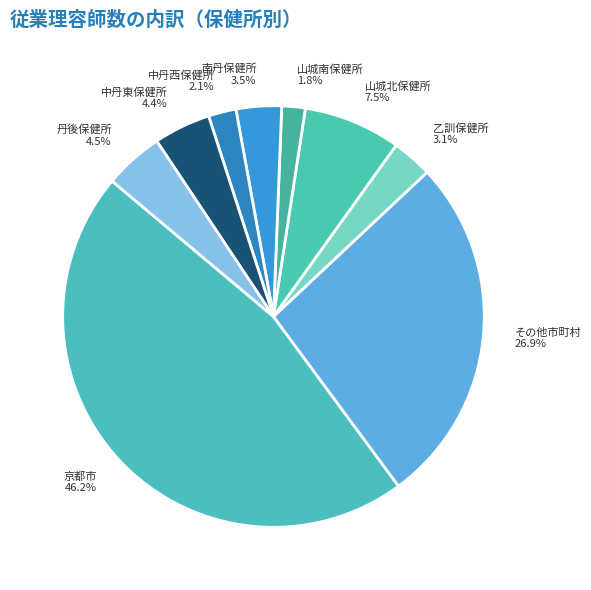

What is the largest slice in the pie chart?

京都市